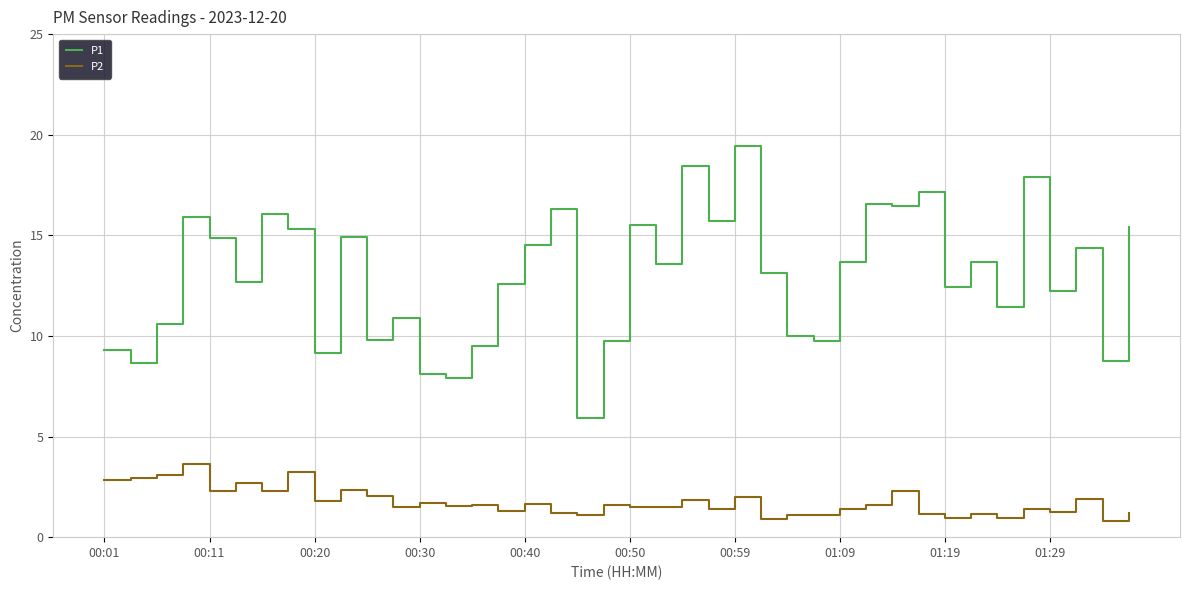

True or false: P2 and P1 cross at least once.

False